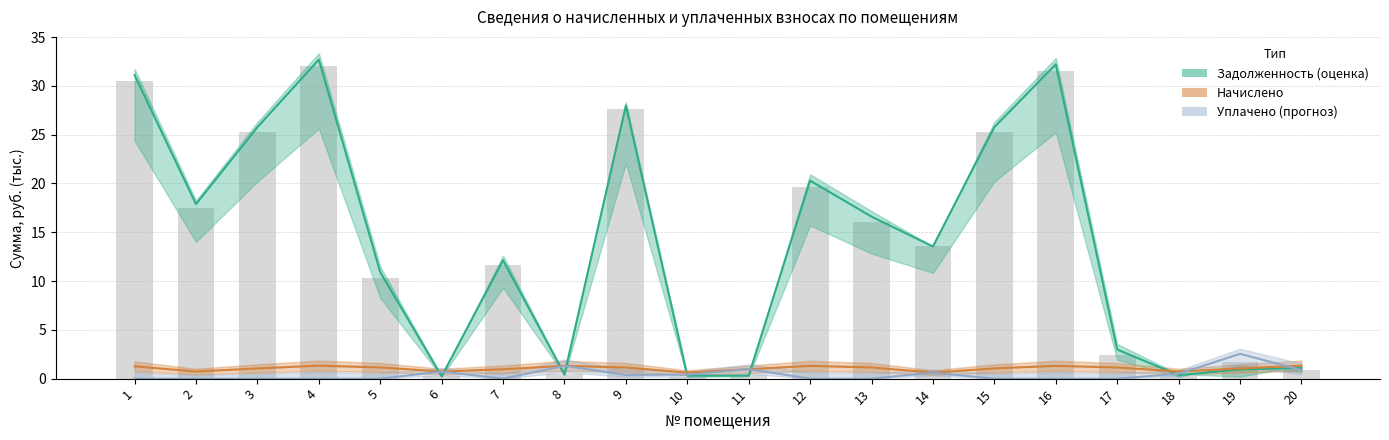

Rank the series at 14 from highest to lowest value.

Задолженность (оценка), Начислено (частичные данные), Уплачено (прогноз)